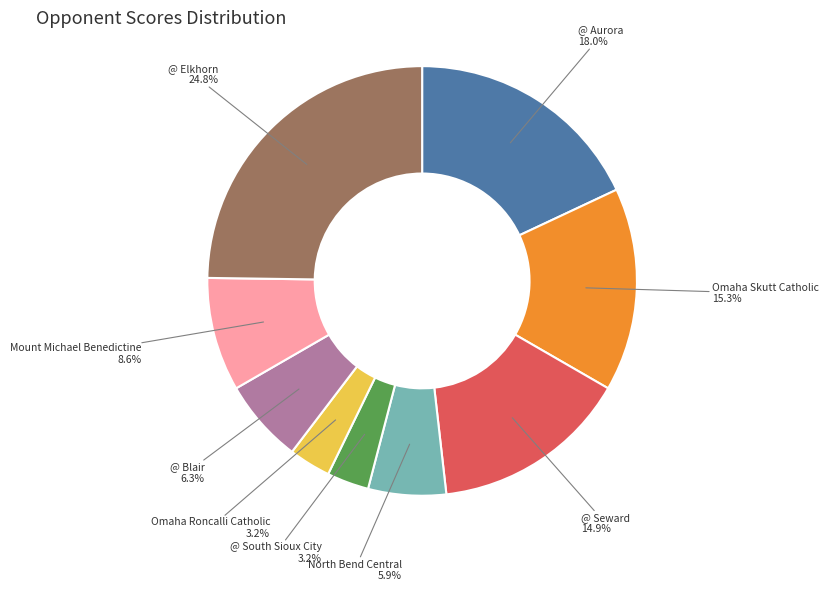

Count the number of slices in the pie.

9